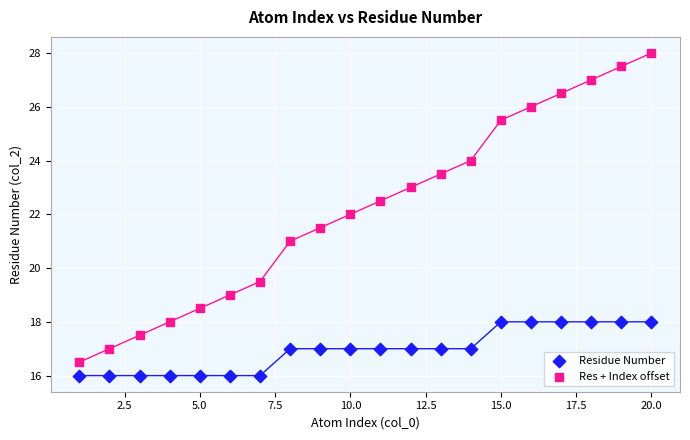

Which series reaches the minimum Y coordinate?

Residue Number